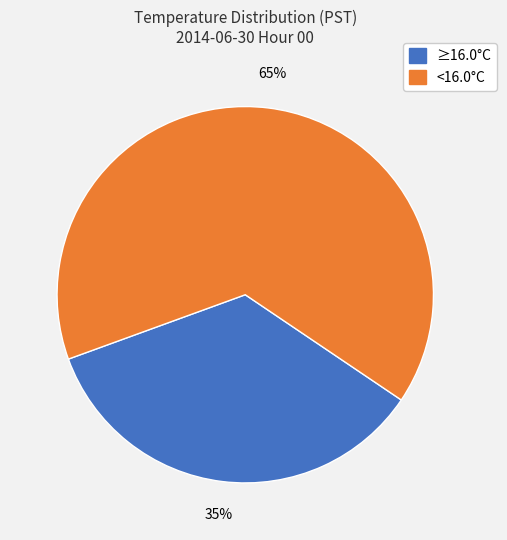

To the nearest percent, what is the difference between the largest and smallest slice percentages?

30%